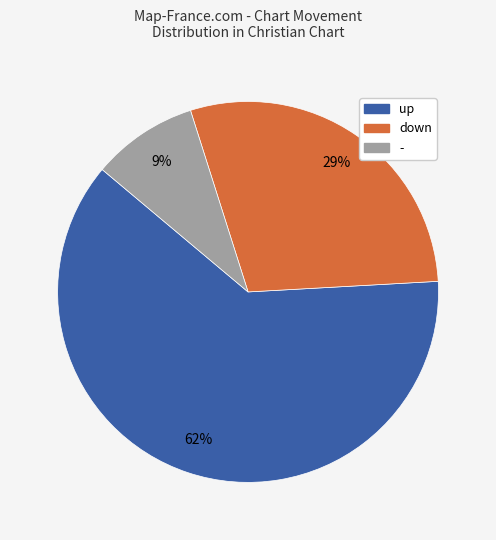

Is the sum of up and down greater than half?

Yes